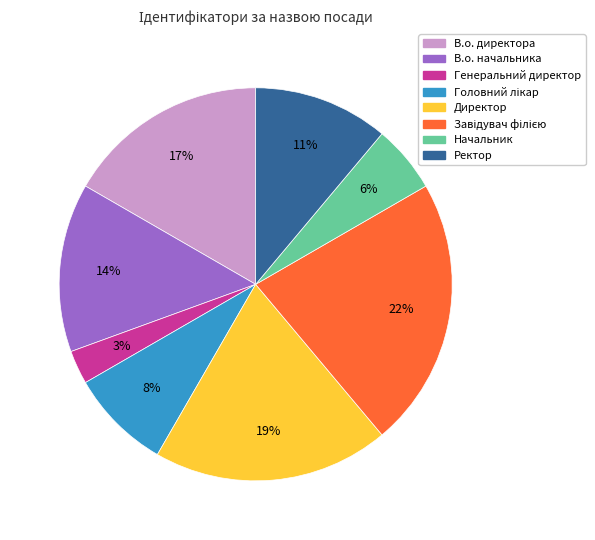

Which category has the smallest portion of the pie?

Генеральний директор